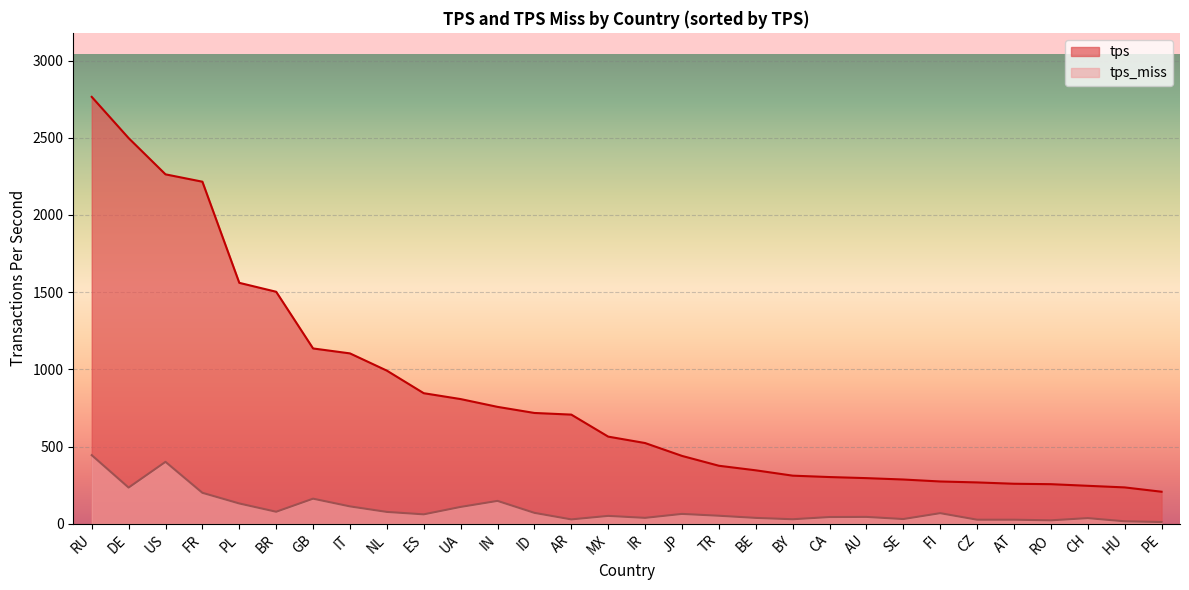

True or false: tps_miss and tps cross at least once.

False